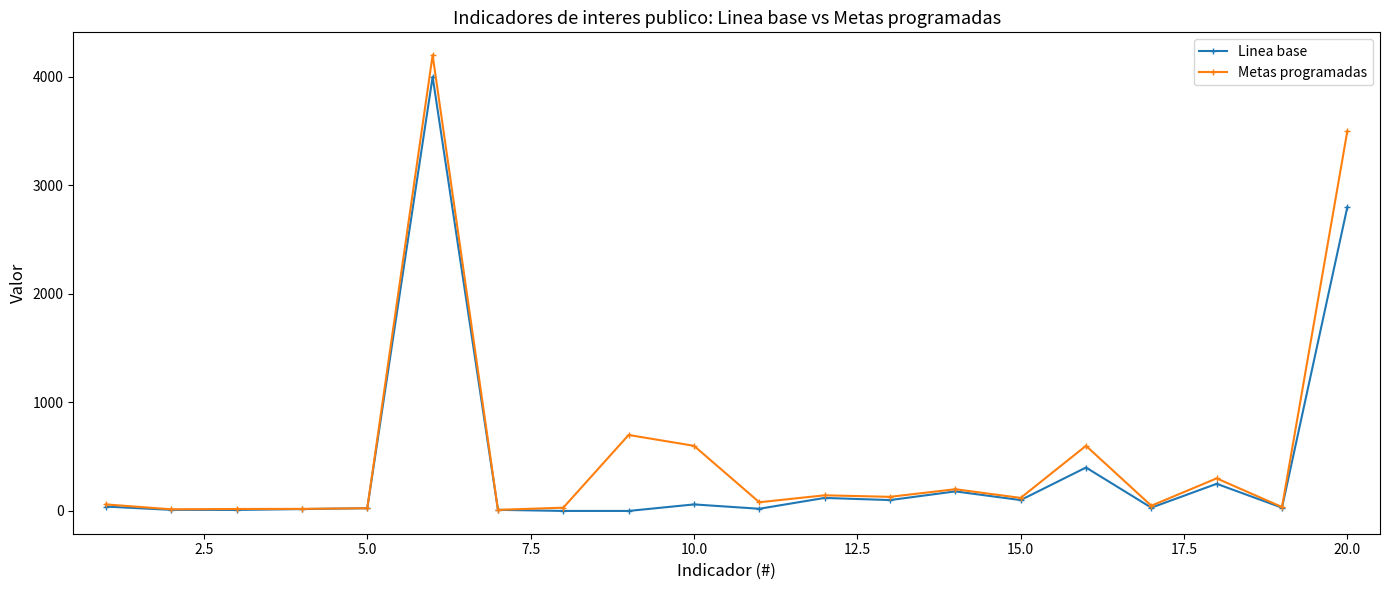

Which series has the widest spread of values?

Metas programadas